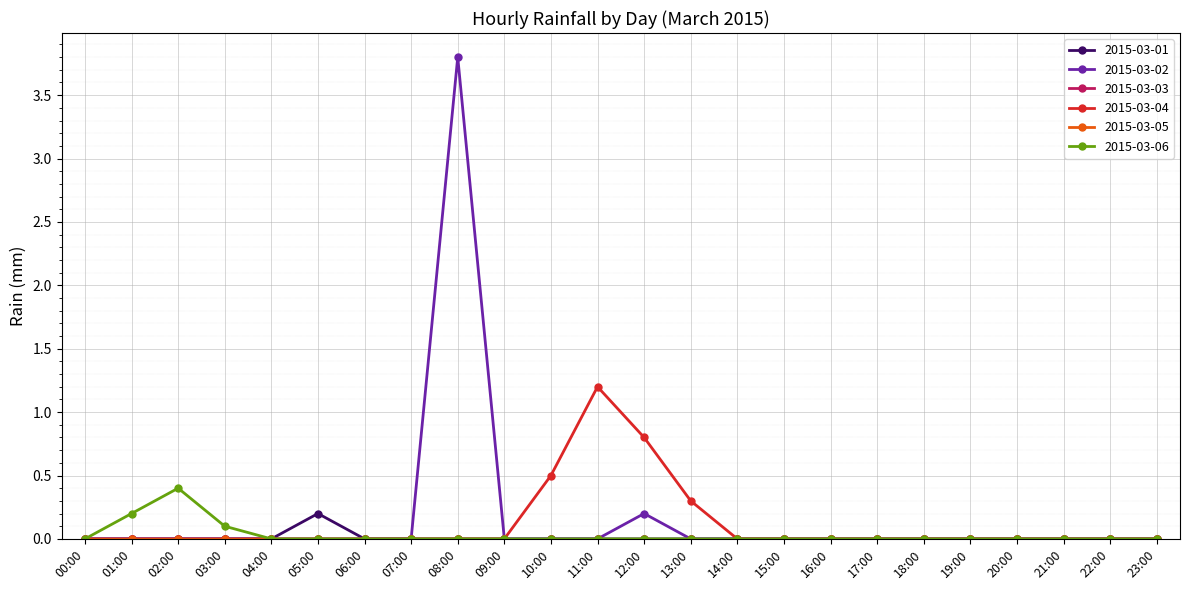

Is it true that 2015-03-01 equals 0.0 at 13:00?

True